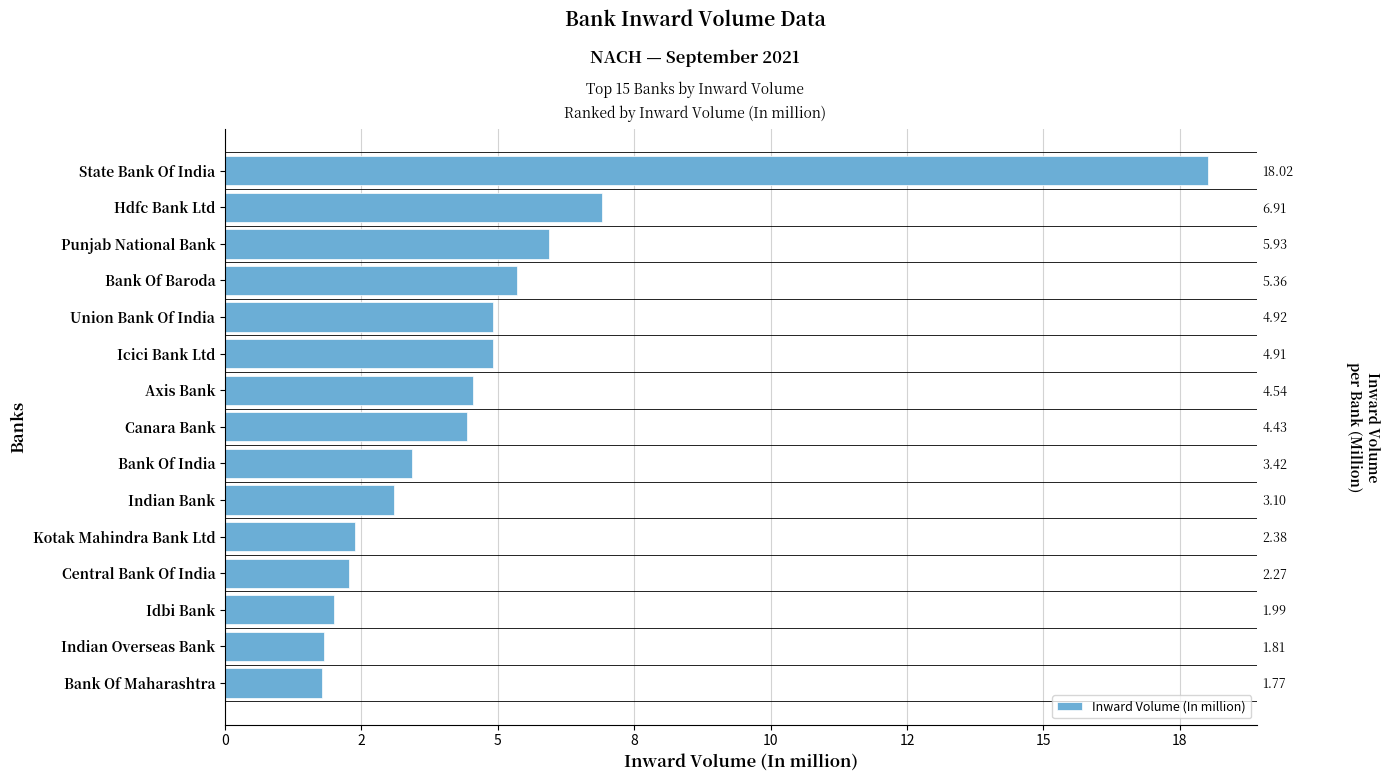

Are the bars grouped side by side (vs. stacked)?

No